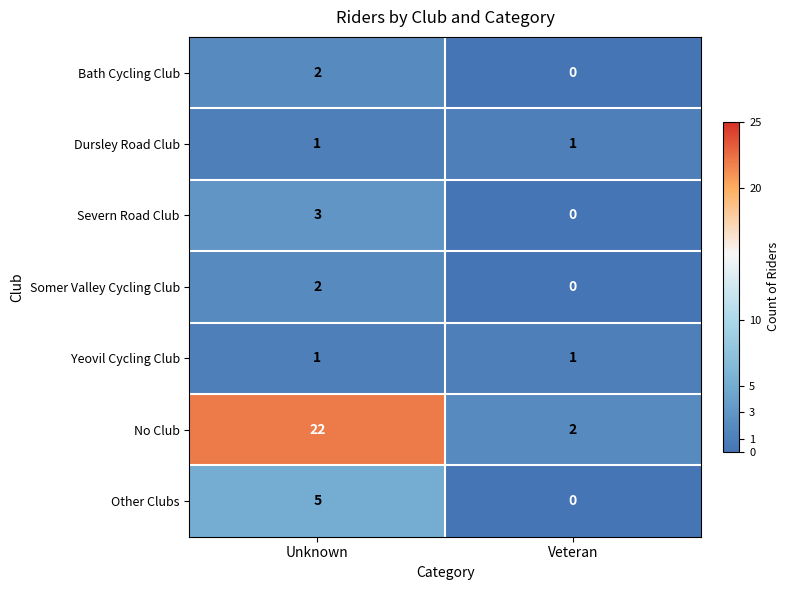

List the labels in order of Other Clubs value, smallest first.

Veteran, Unknown